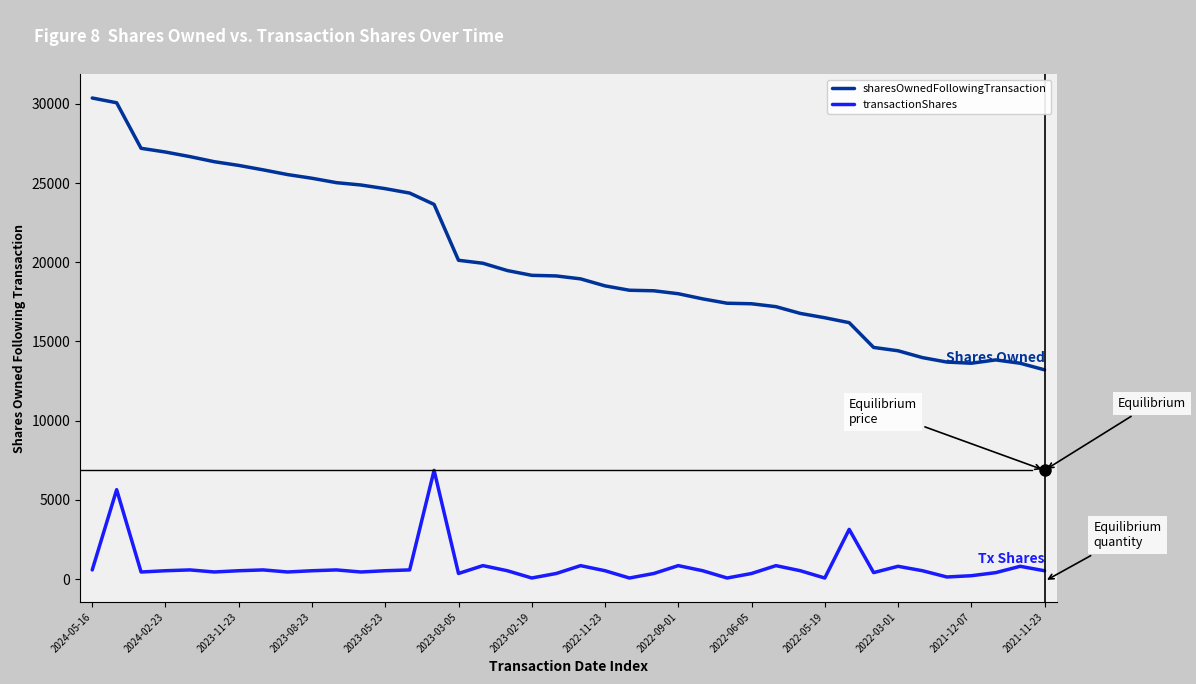

Rank the series by their maximum value, from highest to lowest.

sharesOwnedFollowingTransaction, transactionShares